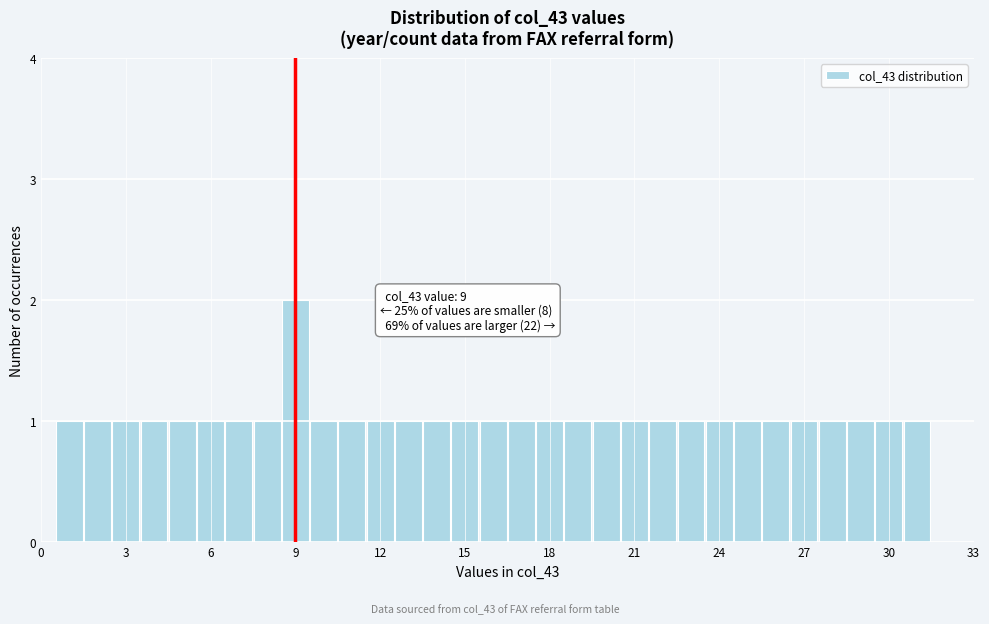

Read against the x-axis, roughly where is the centre of the tallest bar?

9.0